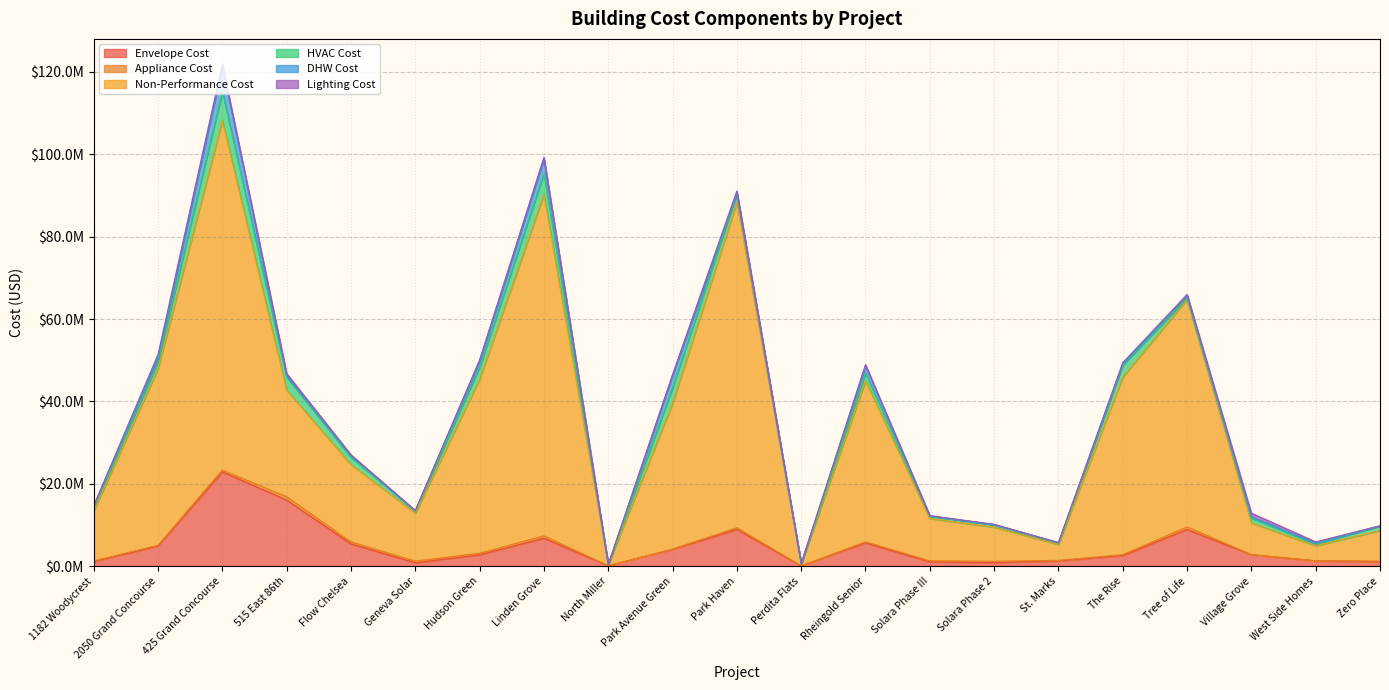

Which series has the largest total across all categories?

Non-Performance Cost